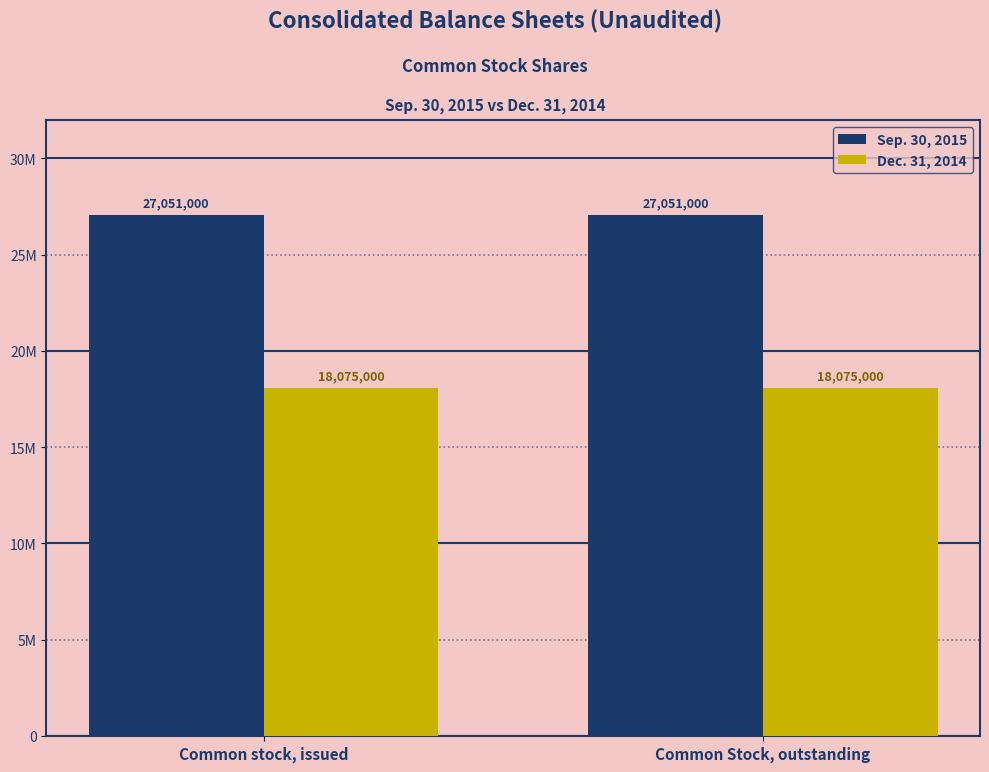

What is the maximum value for Sep. 30, 2015?

27051000